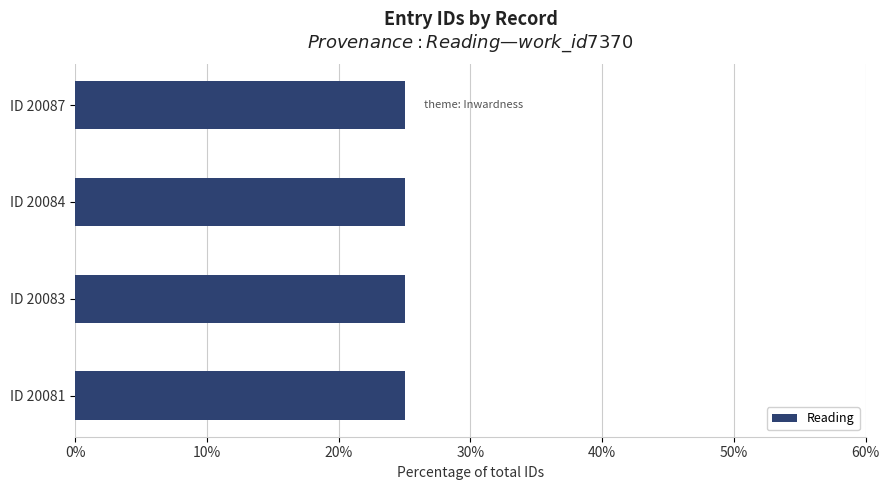

What is the maximum value shown in the chart?

25.0